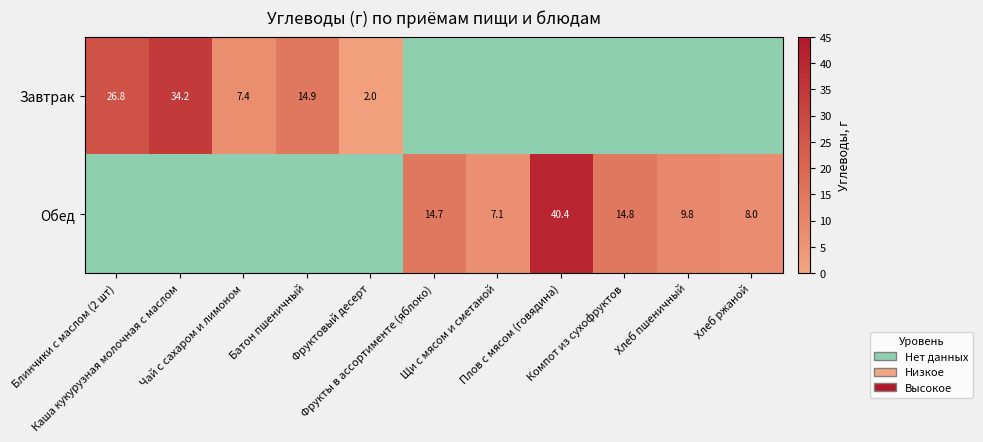

At how many categories does at least one series exceed 33?

2